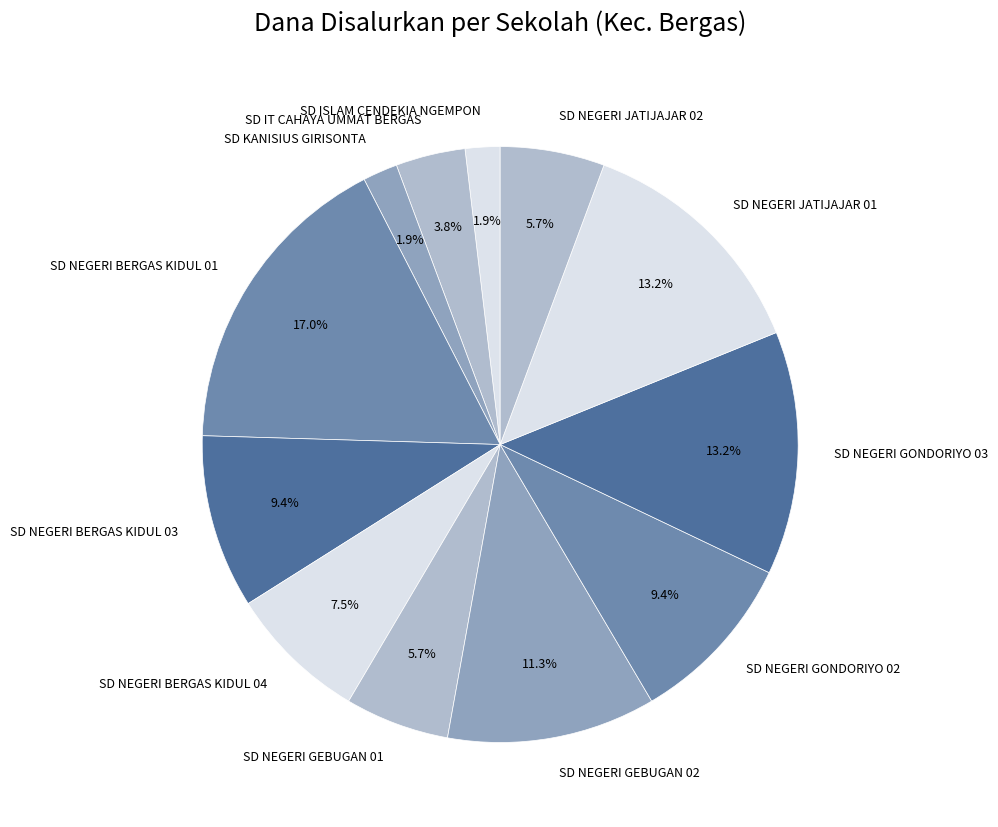

Do SD NEGERI BERGAS KIDUL 01 and SD NEGERI JATIJAJAR 02 together represent more than half of the pie?

No